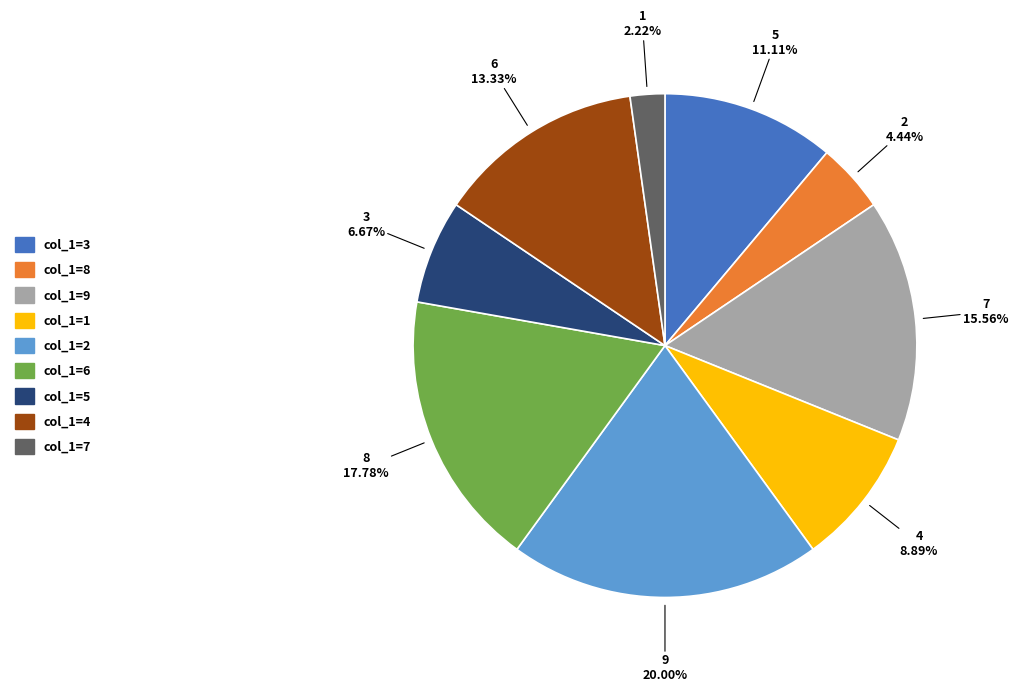

To the nearest percent, what is the average slice percentage?

11%